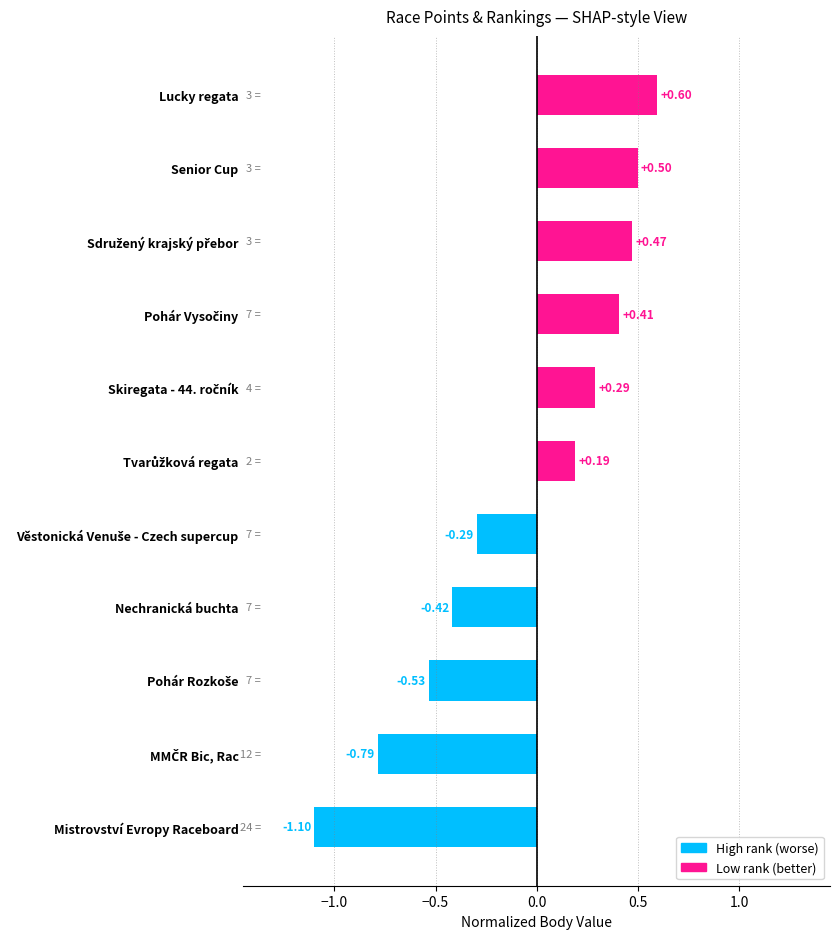

Between Senior Cup and Mistrovství Evropy Raceboard, which is larger?

Senior Cup